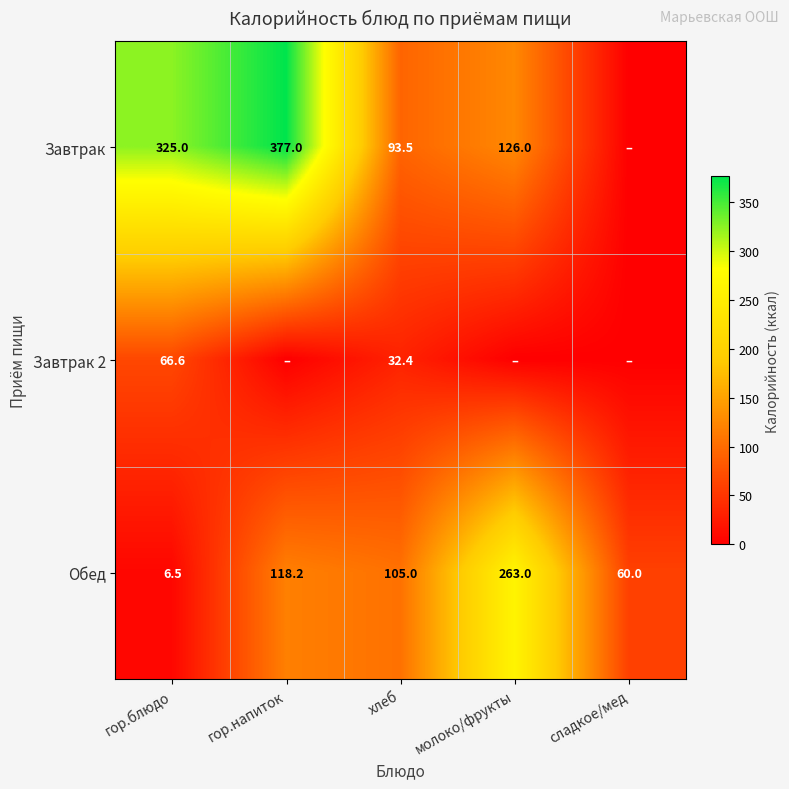

Which series changed the most between гор.блюдо and хлеб?

Завтрак